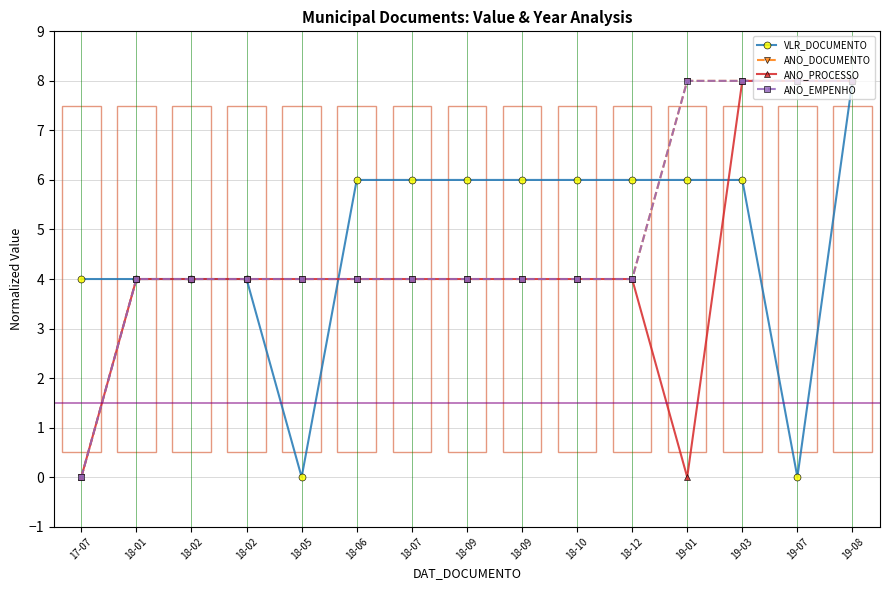

True or false: ANO_DOCUMENTO and ANO_PROCESSO intersect in this chart.

False